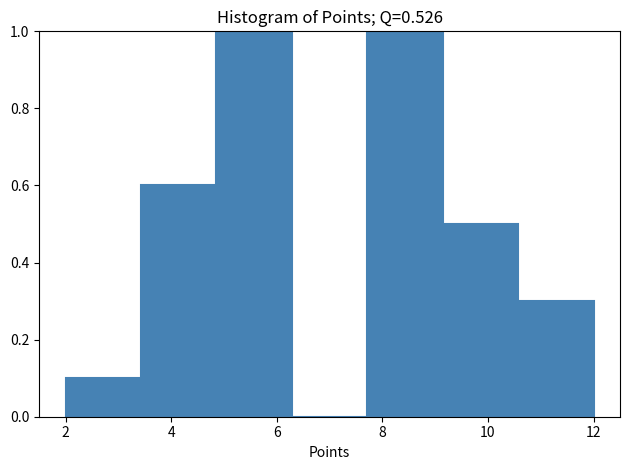

Reading left to right, list every bar in this chart as the range it spans on the x-axis followed by its height. Neither the bar edges nor the heights are printed on the chart, so give them approximately, as read against the axes.

2.0 to 3.4: 0.1
3.4 to 4.8: 0.6
4.8 to 6.2: 1.0
6.2 to 7.8: 0
7.8 to 9.2: 1.0
9.2 to 10.6: 0.5
10.6 to 12.0: 0.3